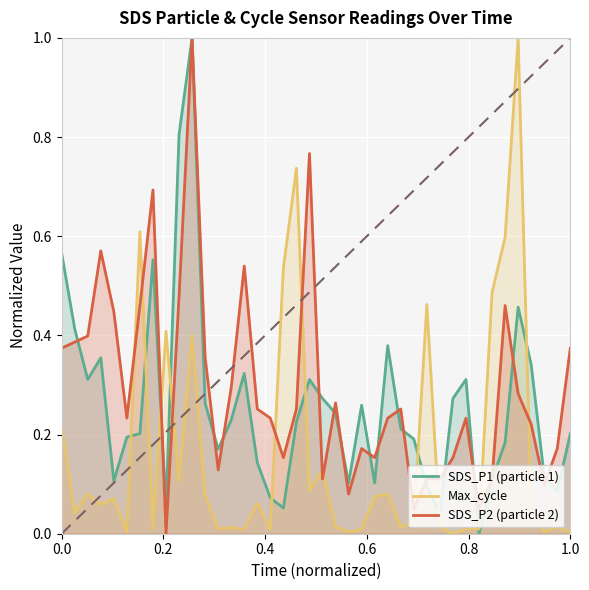

Rank the series by their average value, from lowest to highest.

Max_cycle, SDS_P1 (particle 1), SDS_P2 (particle 2)